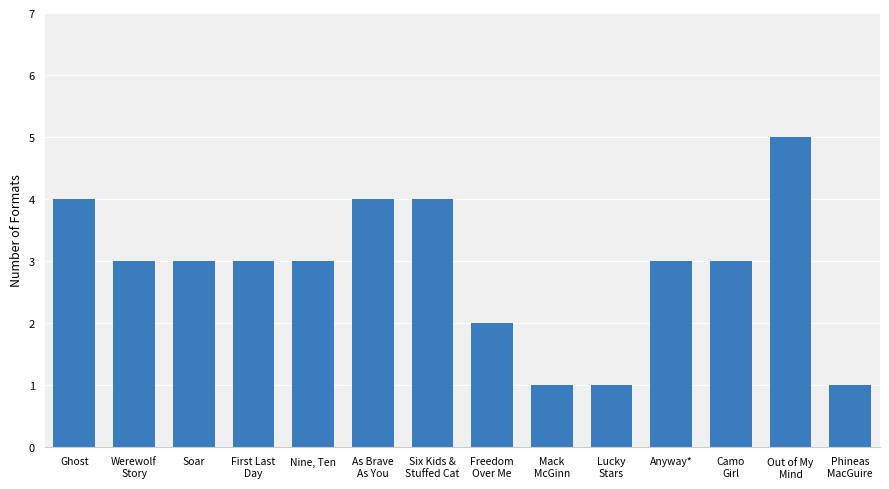

Approximately how many times larger is the value at Phineas
MacGuire compared to Nine, Ten?

0.3